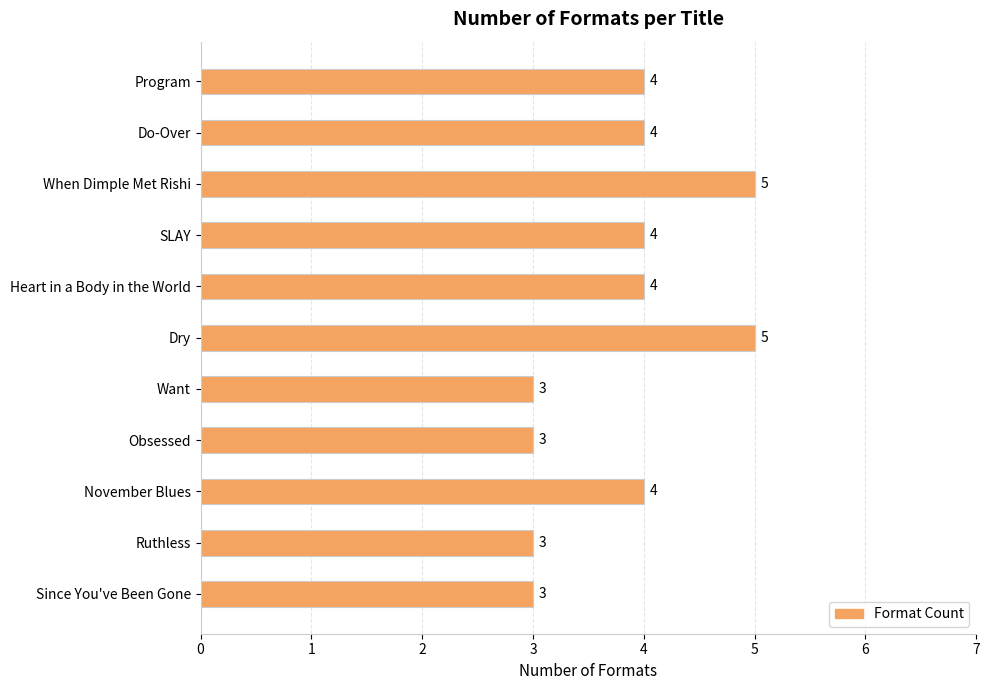

What is the maximum value shown in the chart?

5